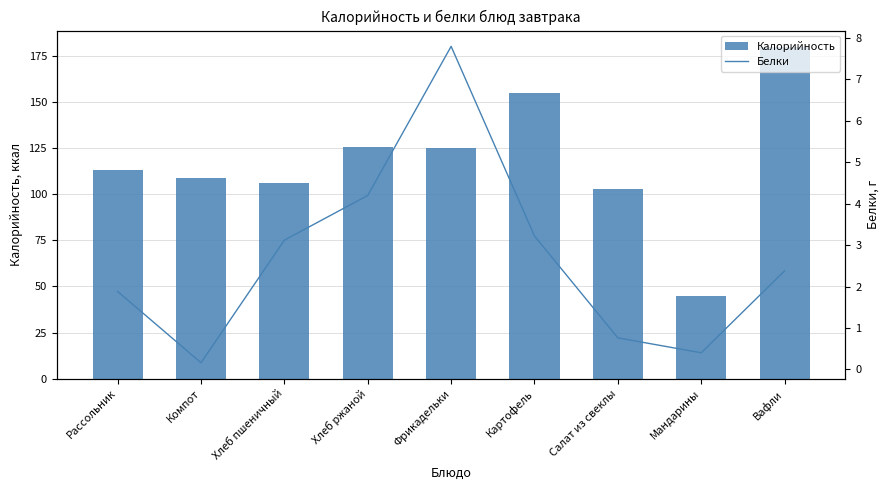

Between Хлеб ржаной and Мандарины, which series saw the biggest shift?

Калорийность